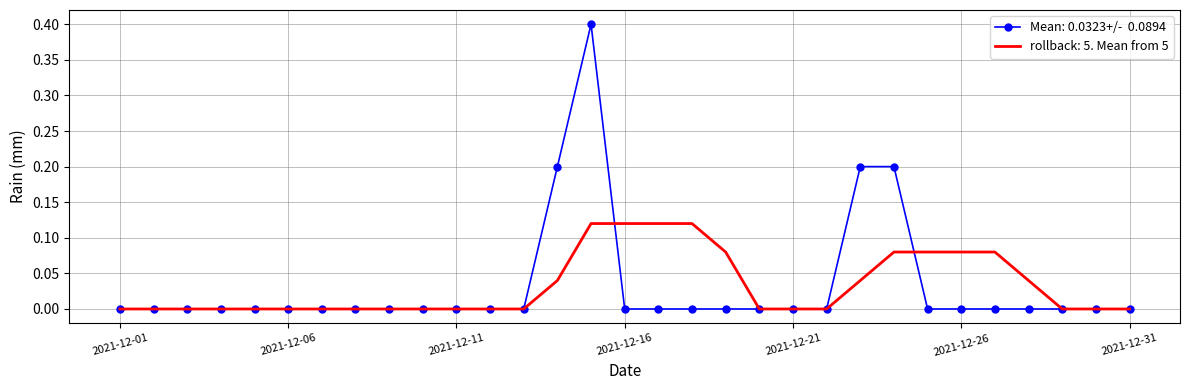

What is the maximum value shown in the chart?

0.4